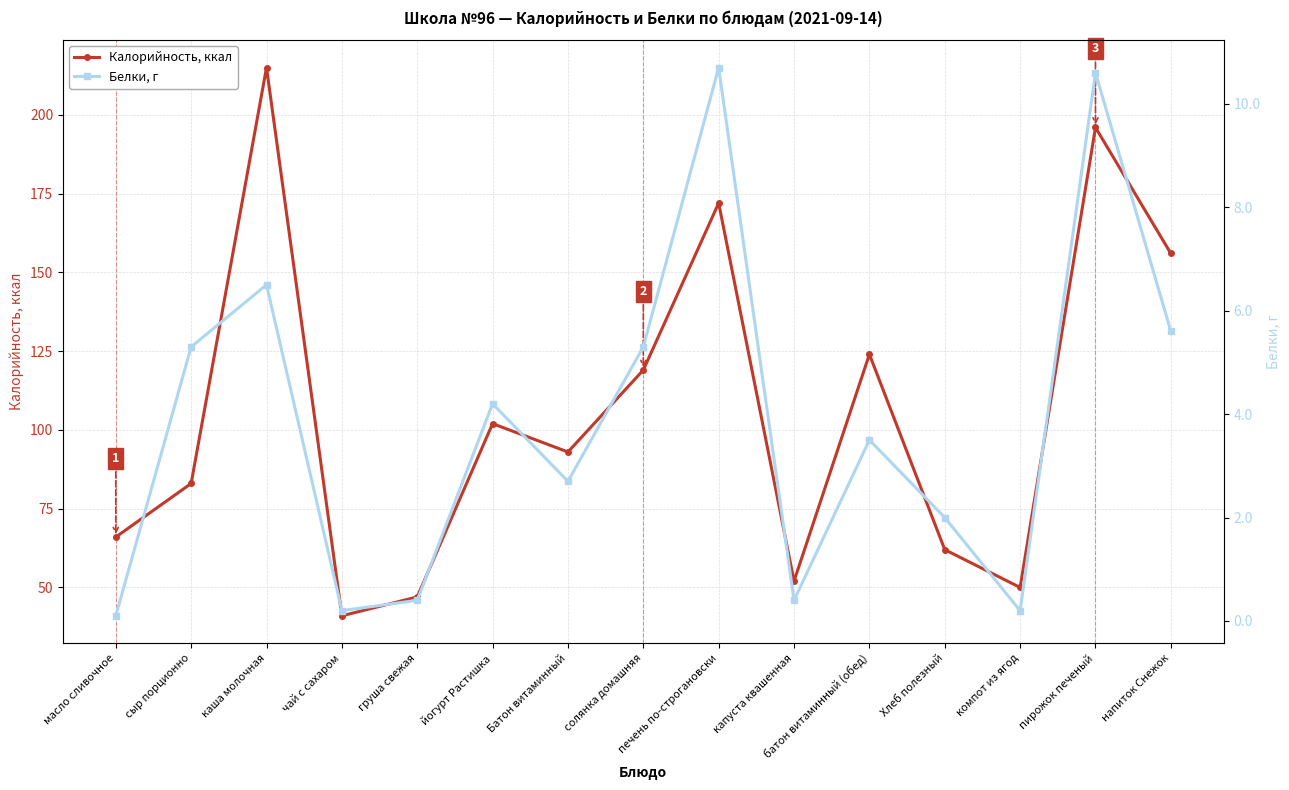

At батон витаминный (обед), list the series in order from smallest to largest.

Белки, г, Калорийность, ккал